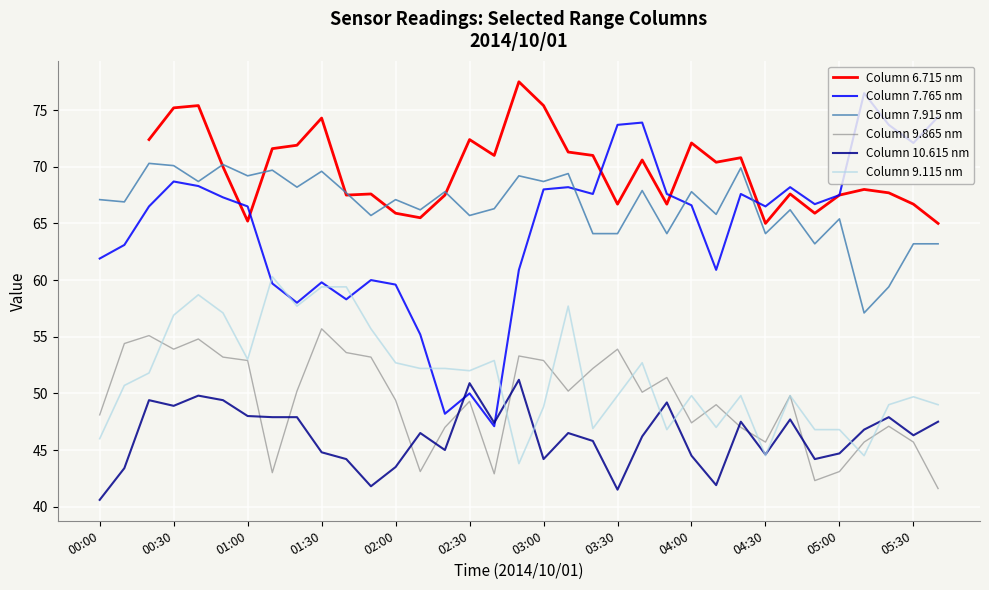

Which series has the largest total across all categories?

Column 7.915 nm